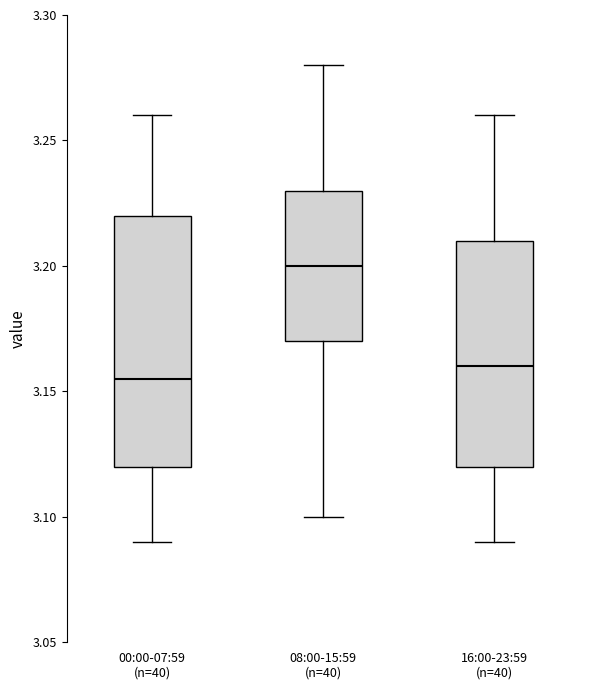

Which box is the tallest, from its lower edge to its upper edge?

00:00-07:59 (n=40)